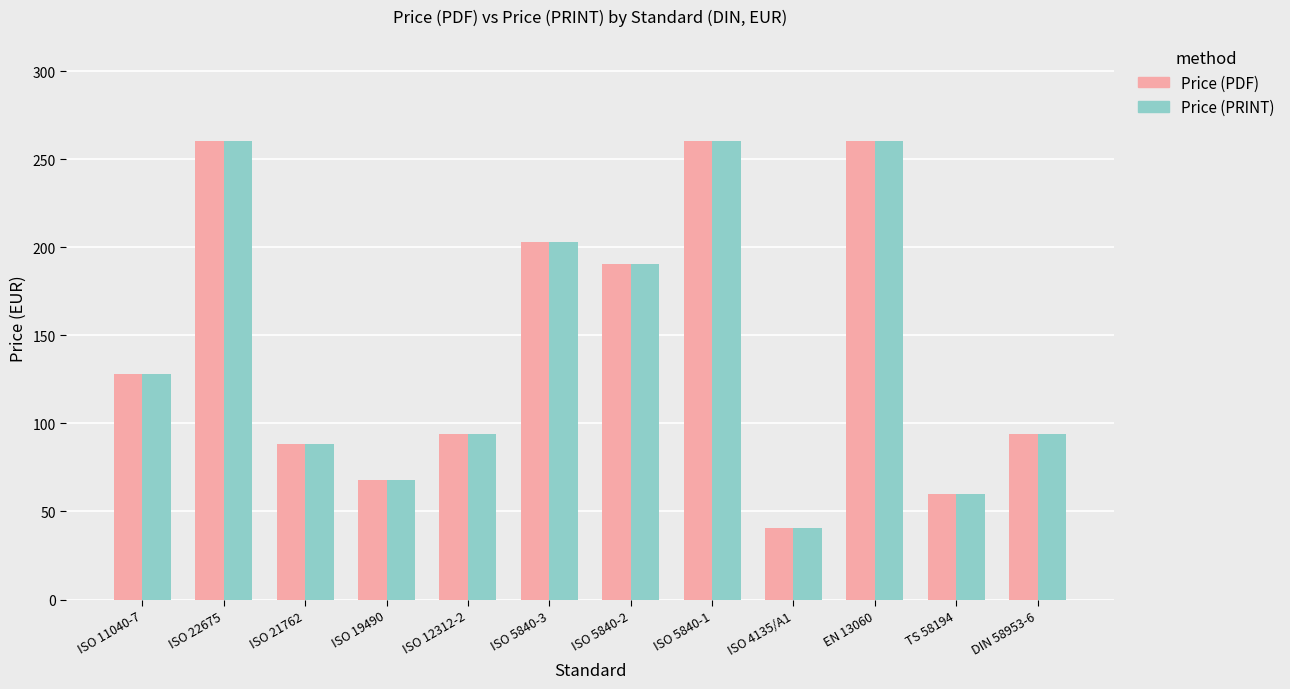

How many categories are shown in the chart?

12